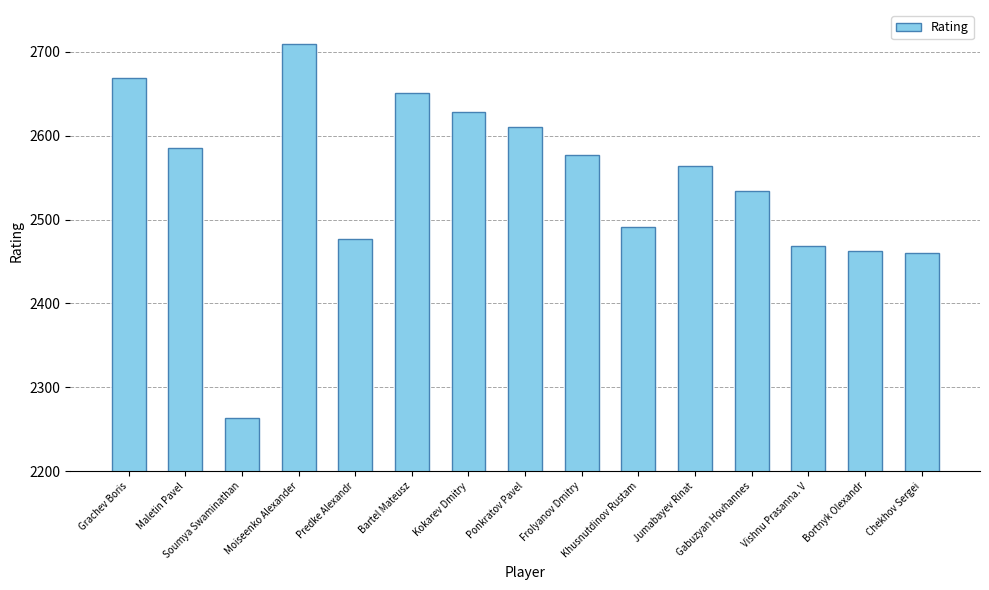

Is it true that the value at Jumabayev Rinat is 2564?

True